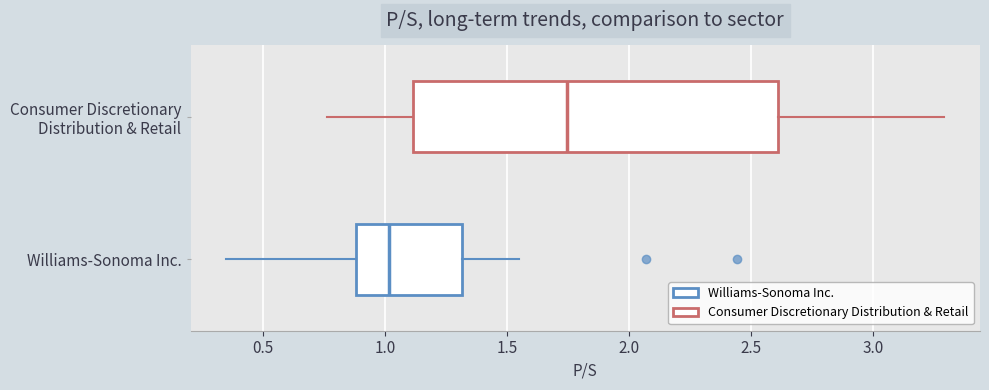

Reading bottom to top, transcribe this box plot: for each box, give where its median line is, the range the box spans, and where its two whiskers end, as read against the x-axis. The values are not printed on the chart, so give them approximately, as read against the axis.

Williams-Sonoma Inc.: median 1.00, box 0.90 to 1.30, whiskers 0.35 to 1.55
Consumer Discretionary Distribution & Retail: median 1.75, box 1.10 to 2.60, whiskers 0.75 to 3.30